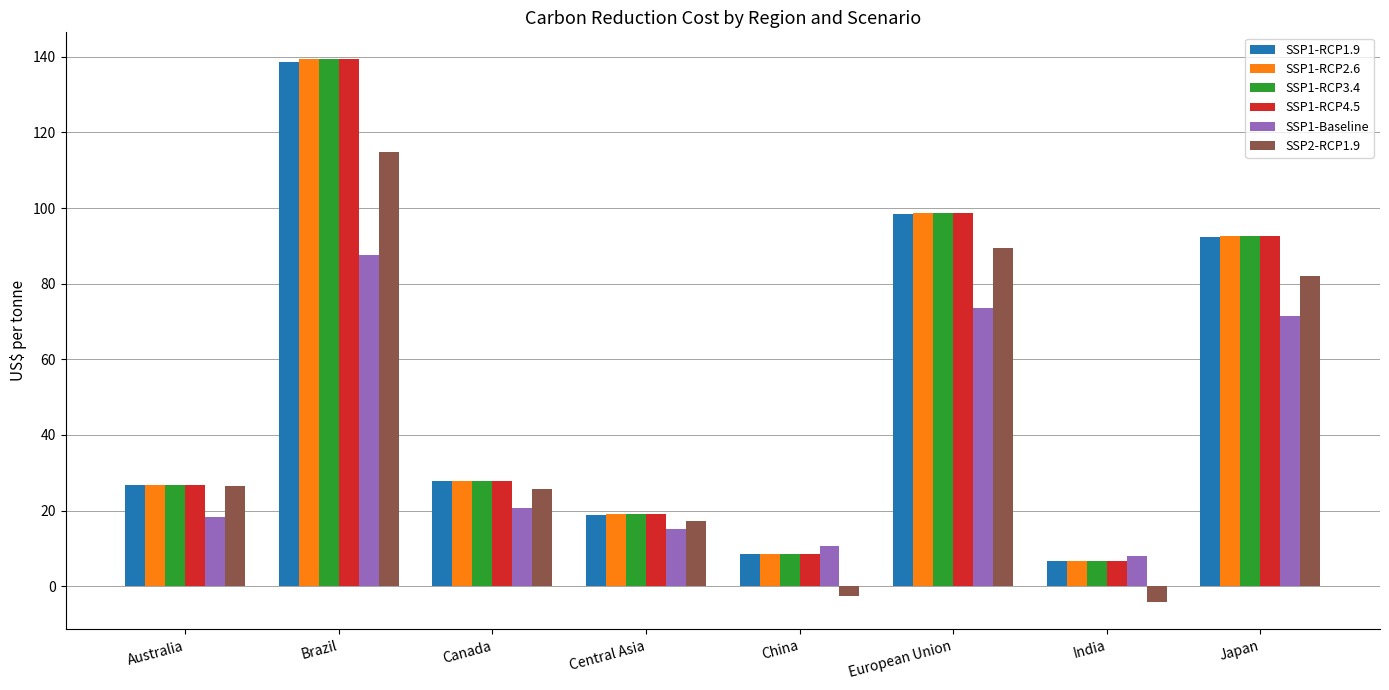

What is the total value across all series at Japan?

523.5